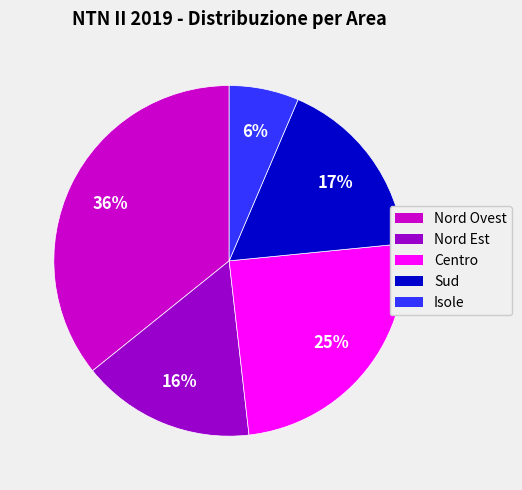

Rank the categories by value from lowest to highest.

Isole, Nord Est, Sud, Centro, Nord Ovest